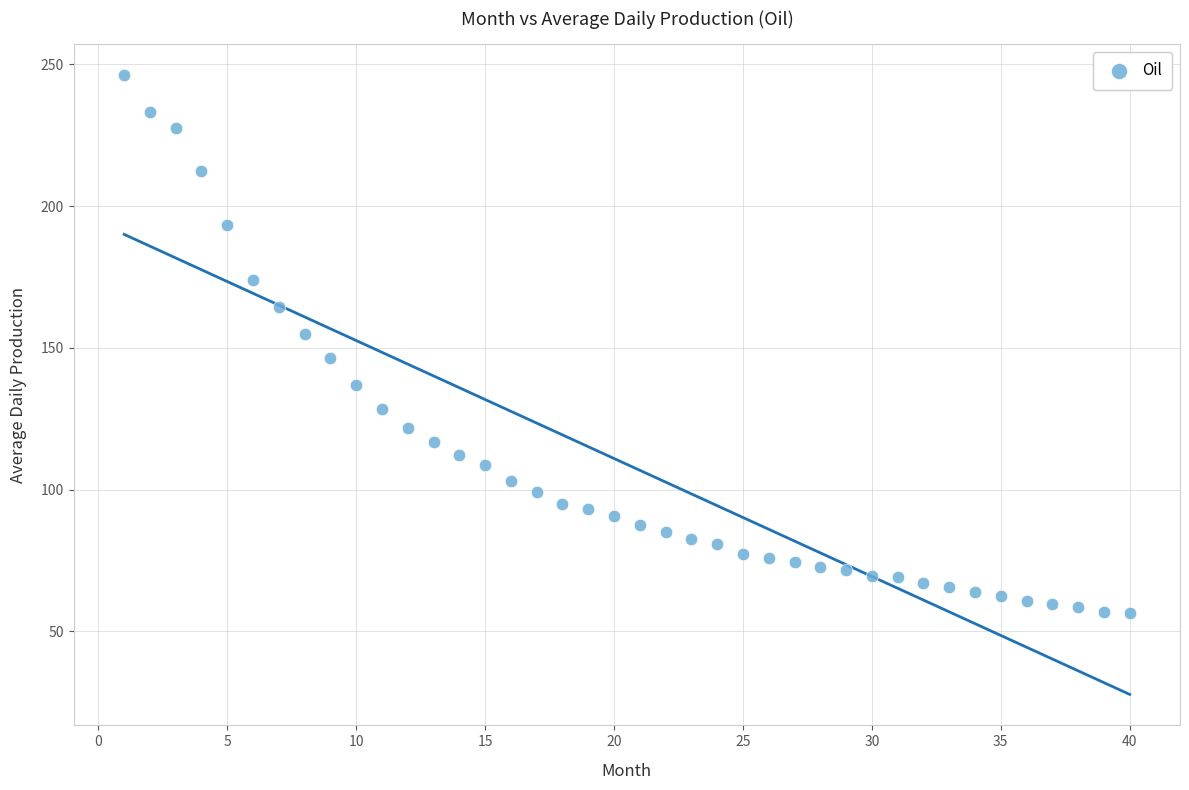

What is the range of Y values (max minus min)?

189.9